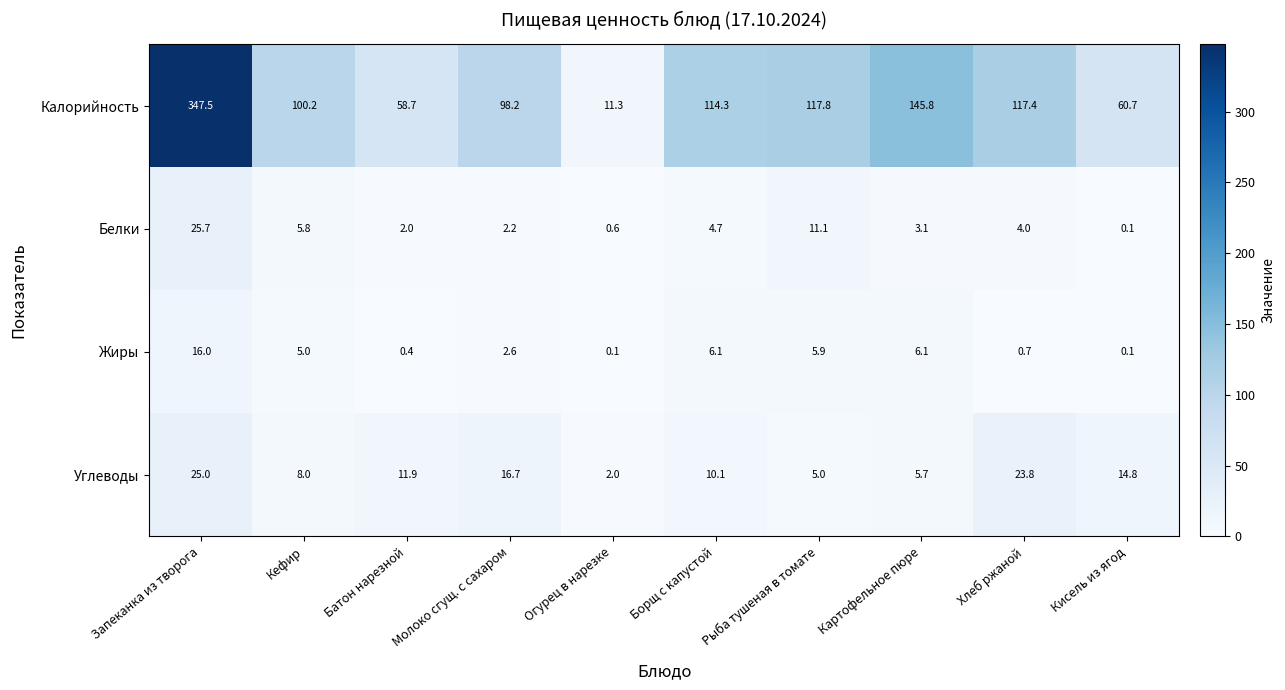

Which series changed the most between Запеканка из творога and Кисель из ягод?

Калорийность